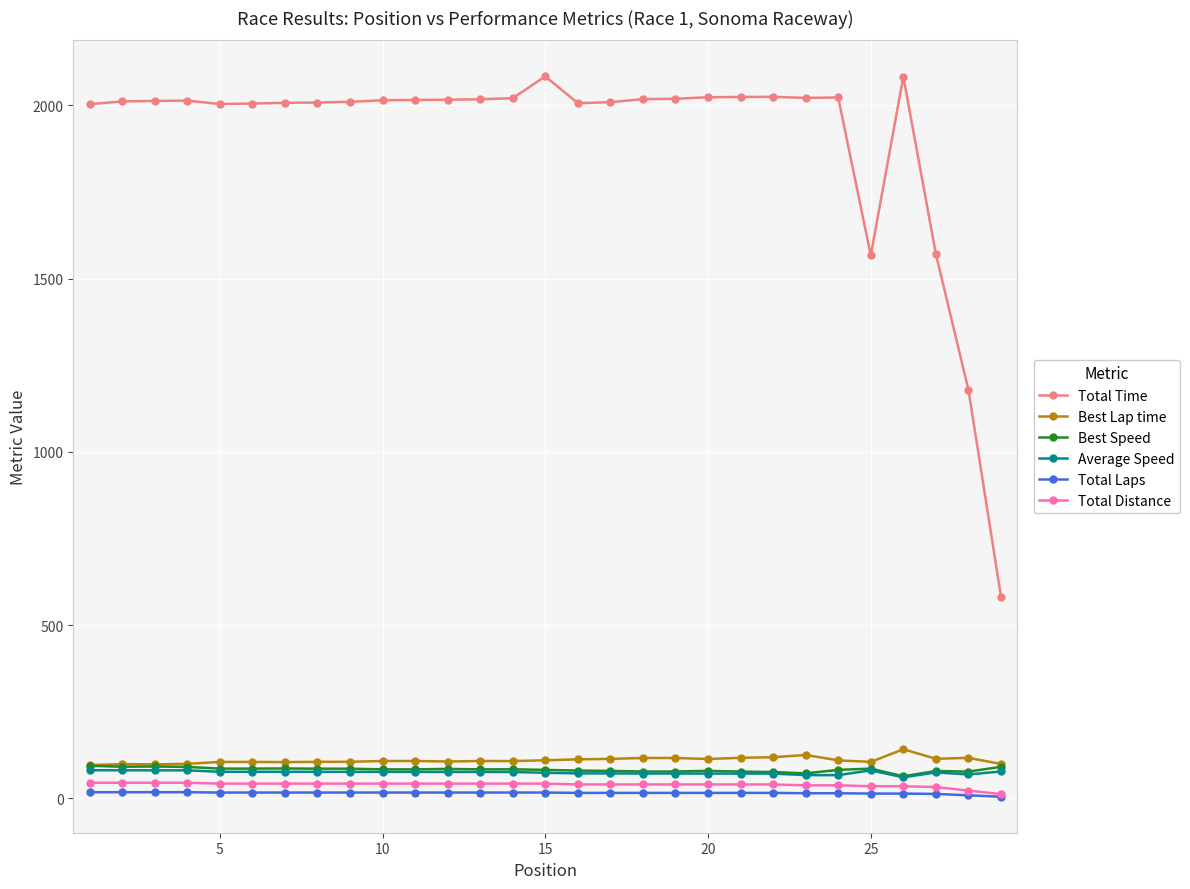

Count the number of data series in this chart.

6